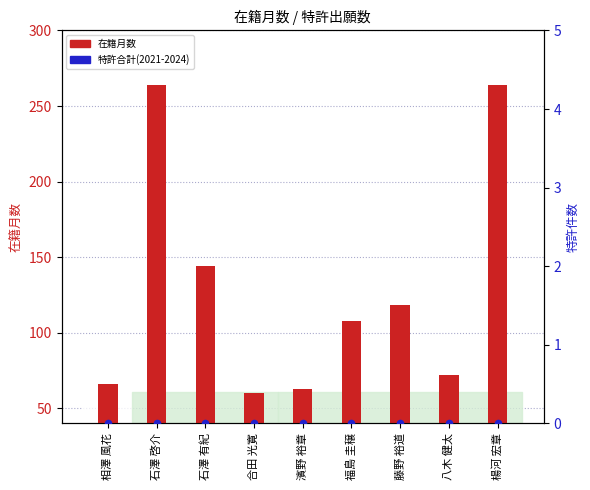

At how many categories does at least one series exceed 72?

5